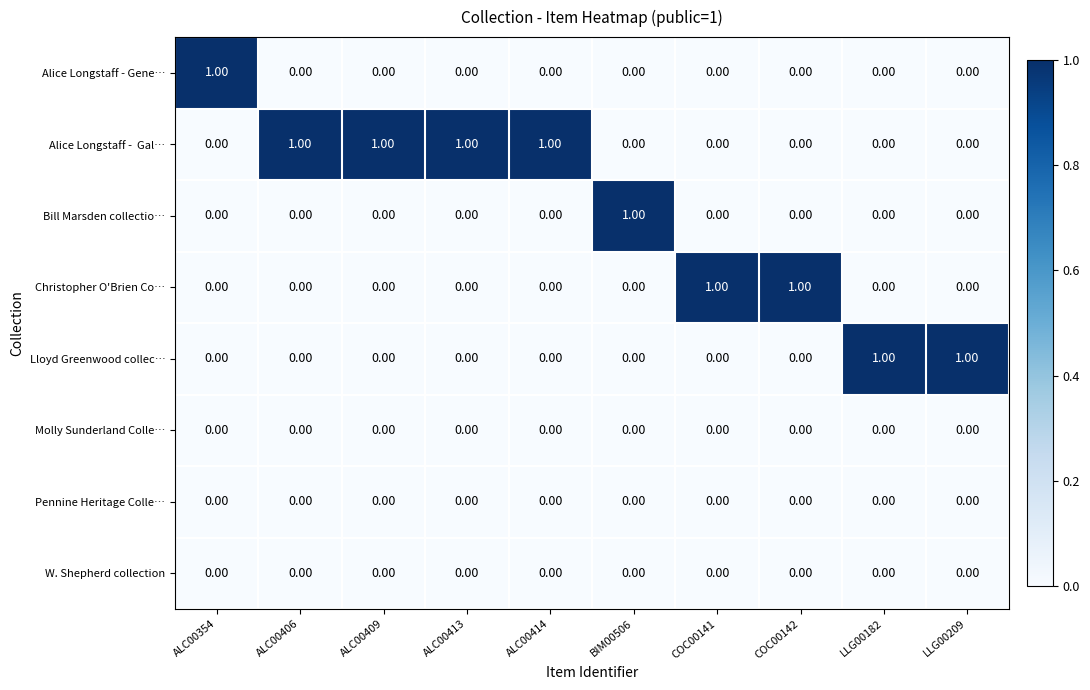

At how many categories does at least one series exceed 0?

10